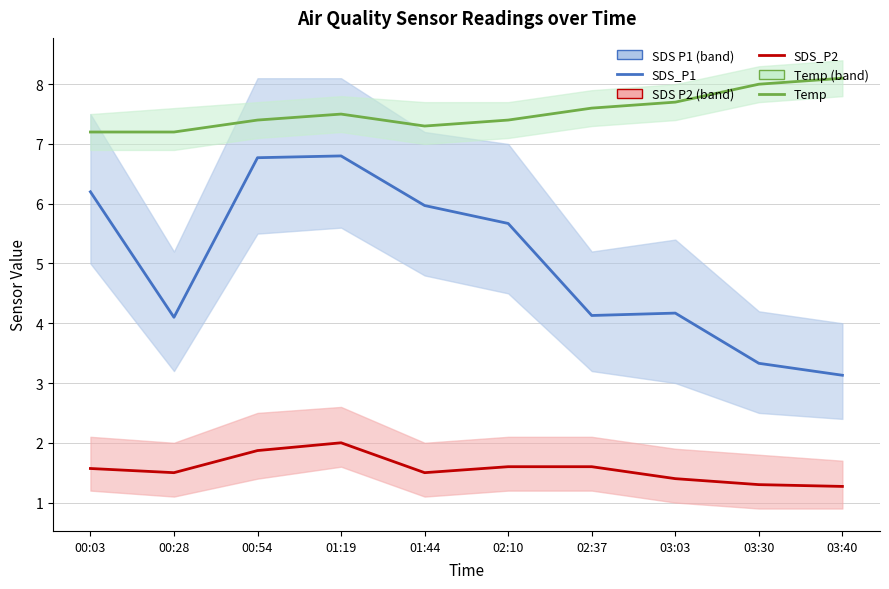

What is the difference between the SDS_P1 values at 03:30 and 00:28?

0.8